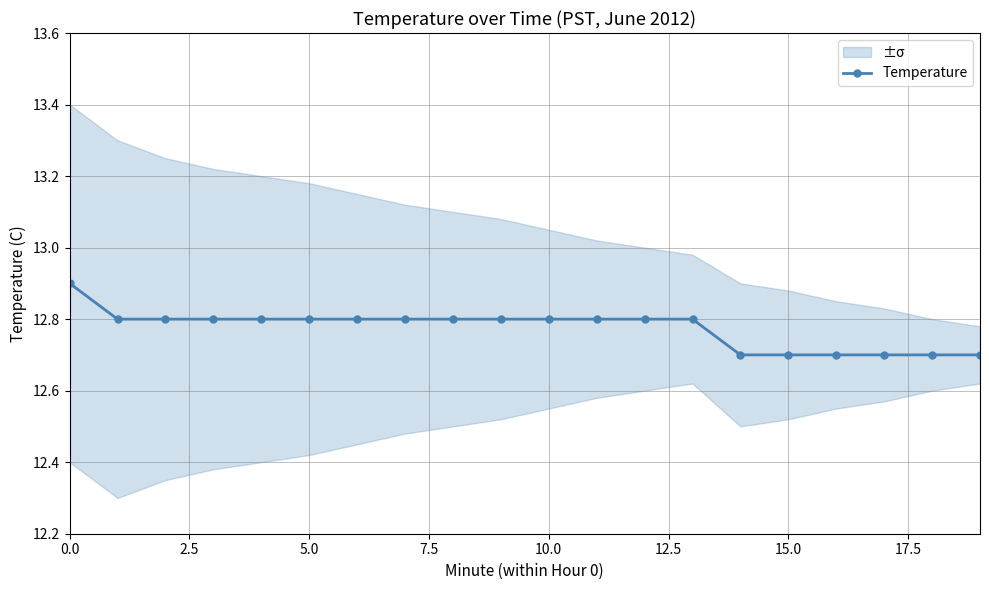

Does the chart have visible grid lines?

Yes